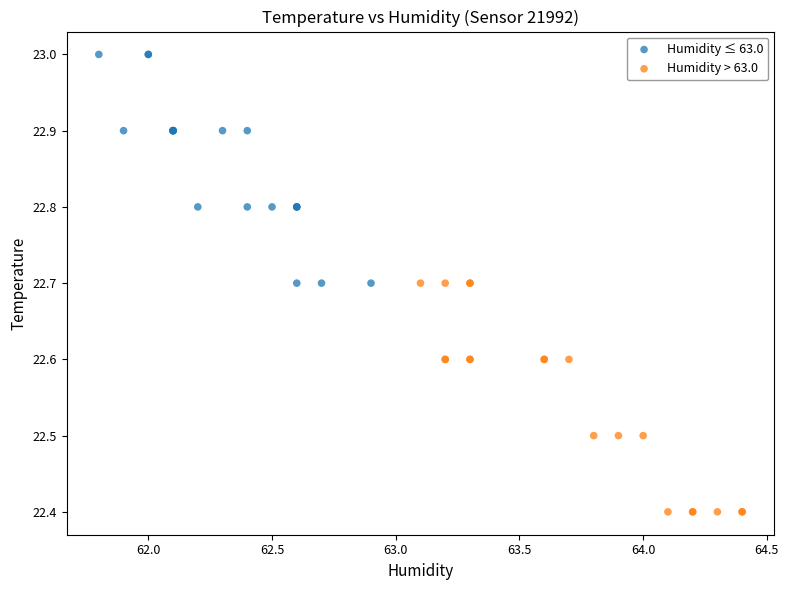

Which series reaches the maximum Y coordinate?

Humidity ≤ 63.0